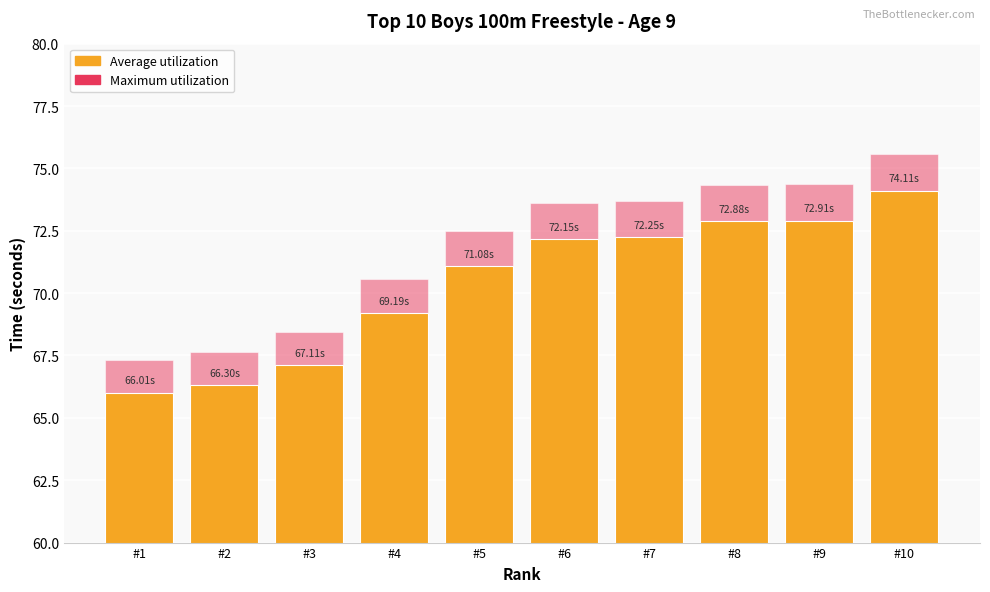

What is the difference between the Average utilization values at #6 and #2?

5.9